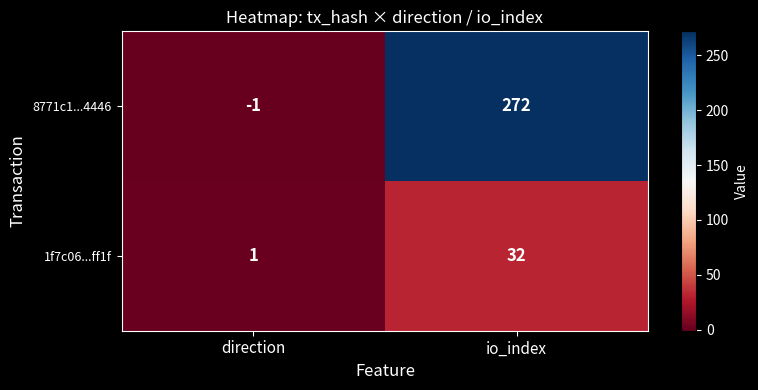

What is the sum of all 8771c1...4446 values?

271